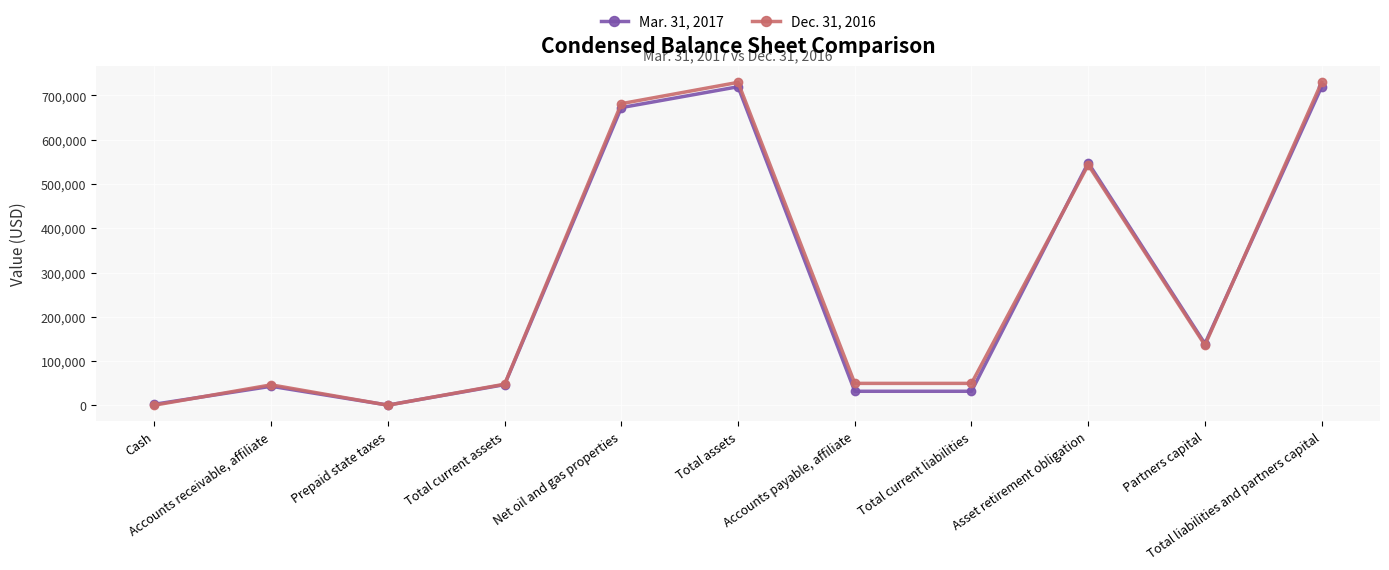

What is the label of the 6th point from the left?

Total assets